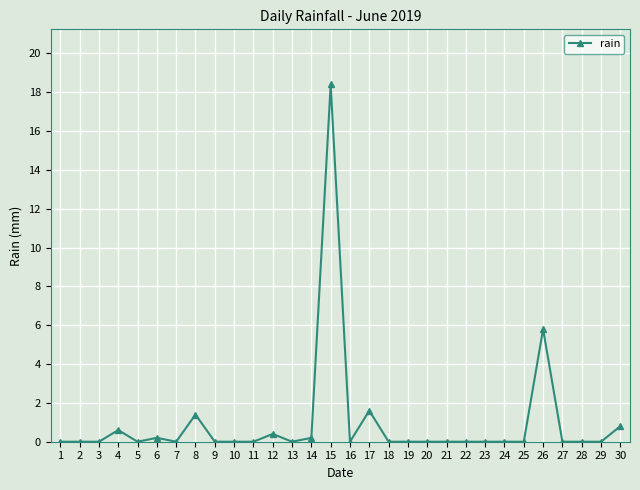

How many series are shown in this chart?

1